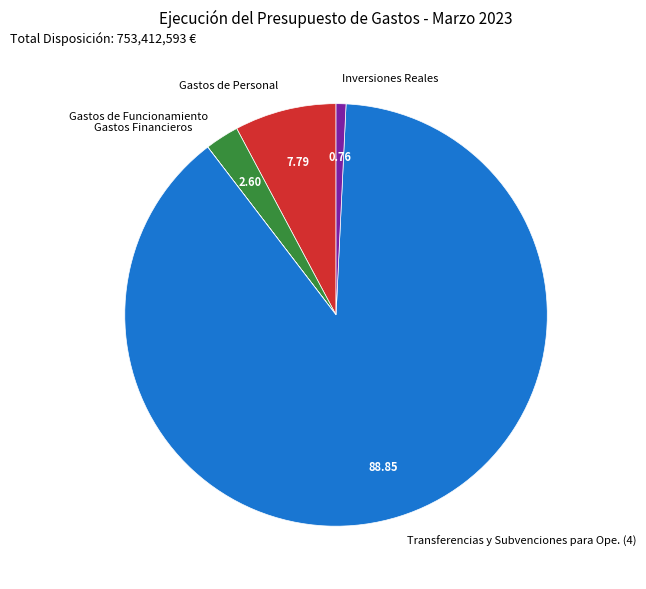

Is the sum of Gastos de Personal and Gastos de Funcionamiento greater than half?

No